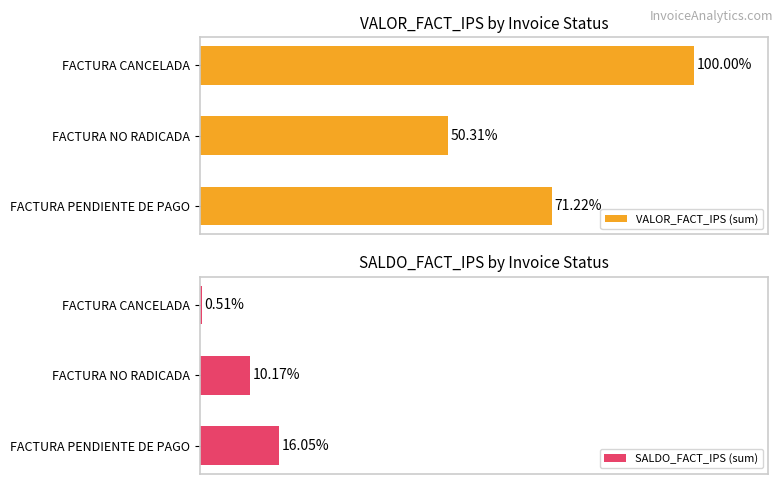

What is the difference between the maximum and minimum values in the VALOR_FACT_IPS (sum) series?

49.7